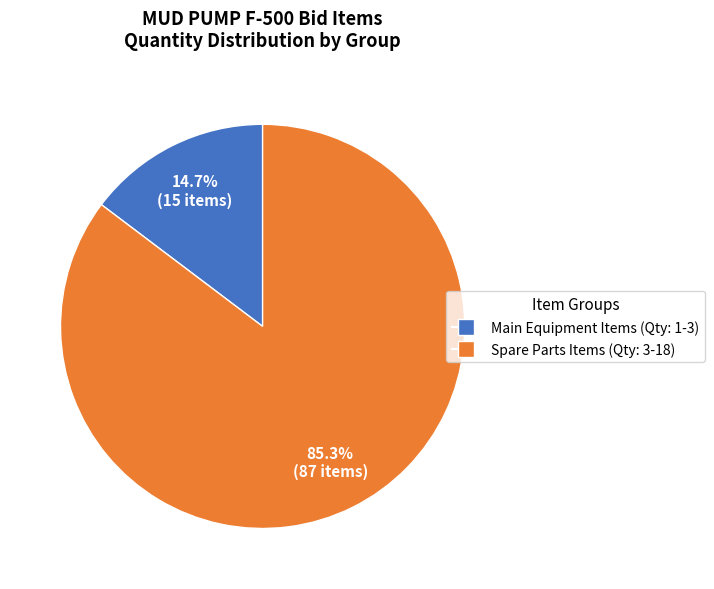

To the nearest percent, what is the average slice percentage?

50%